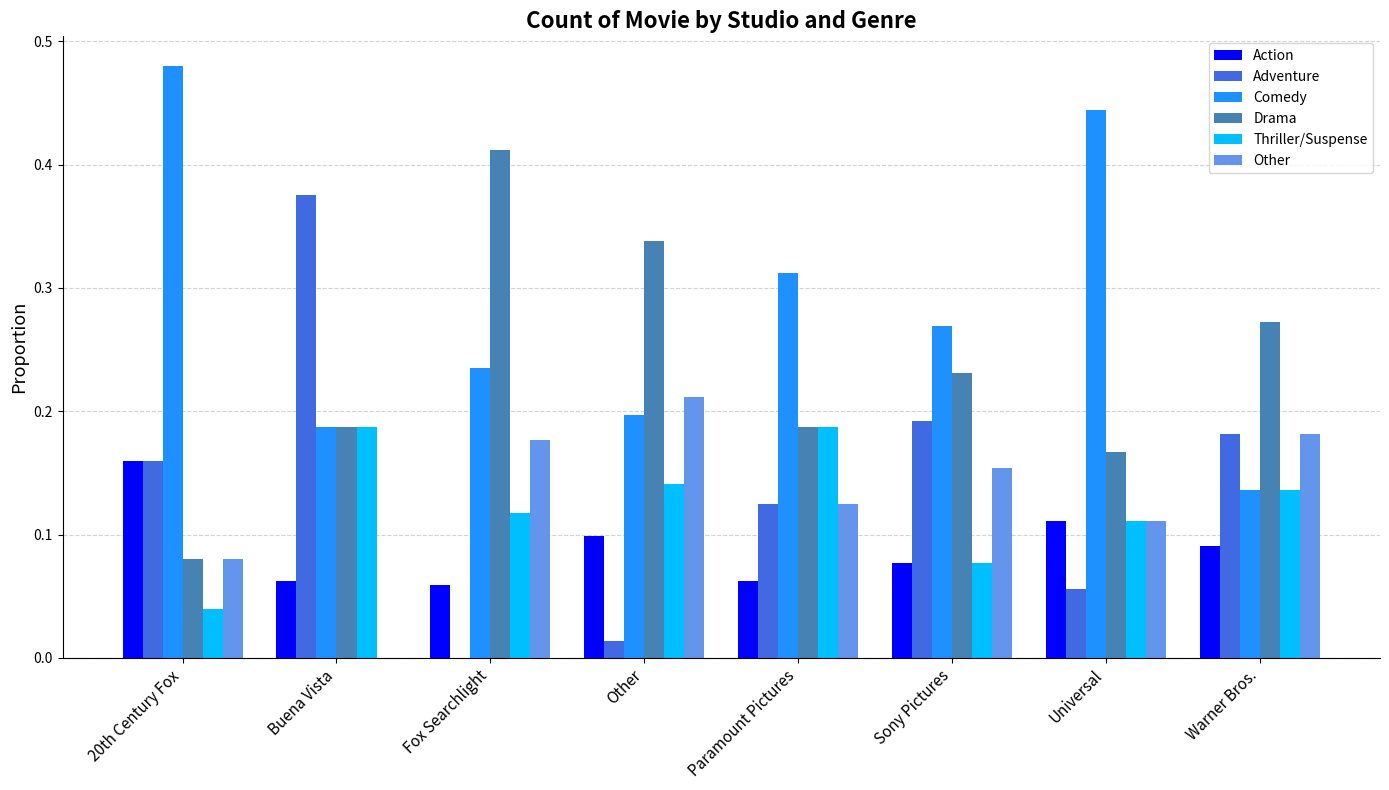

Does the chart contain stacked bars?

No